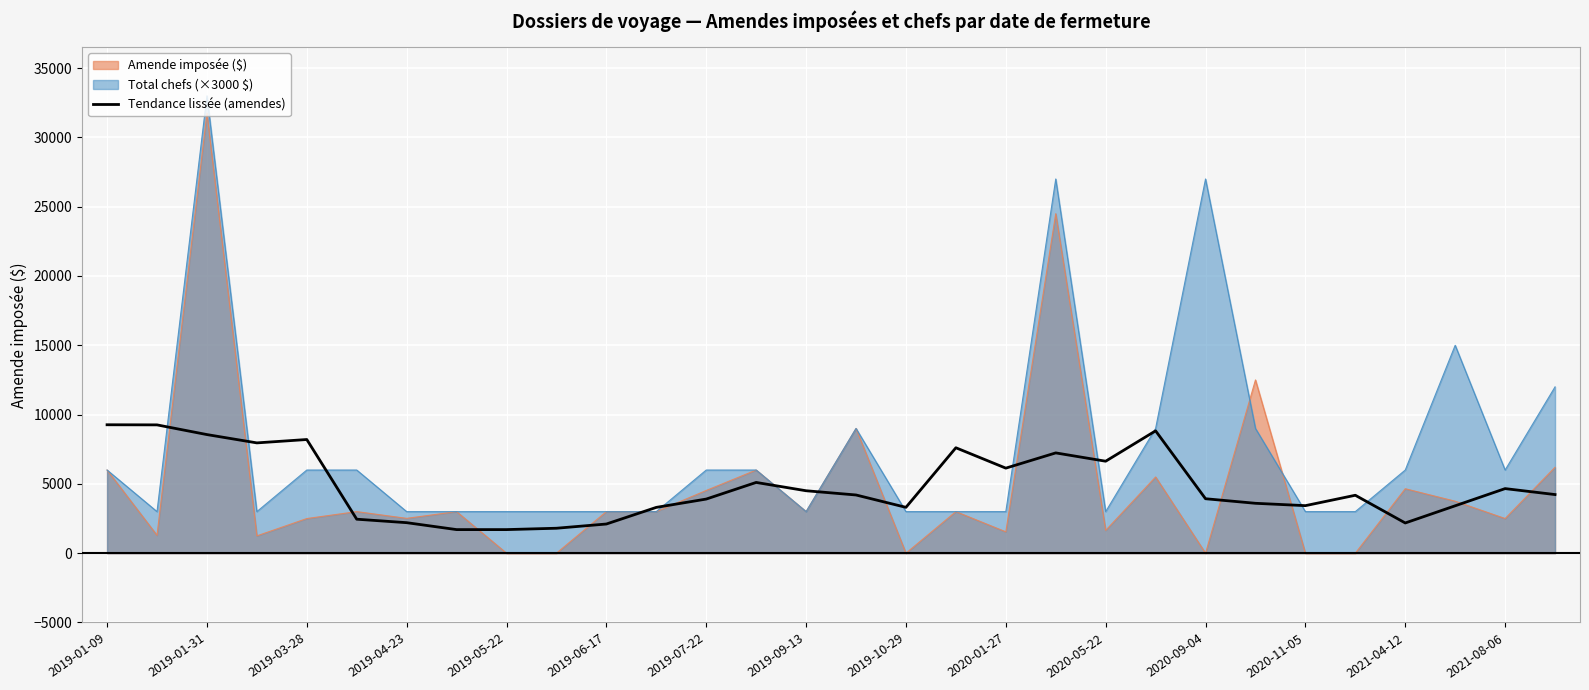

The chart shows a value of 5495 at 27. True or false?

False